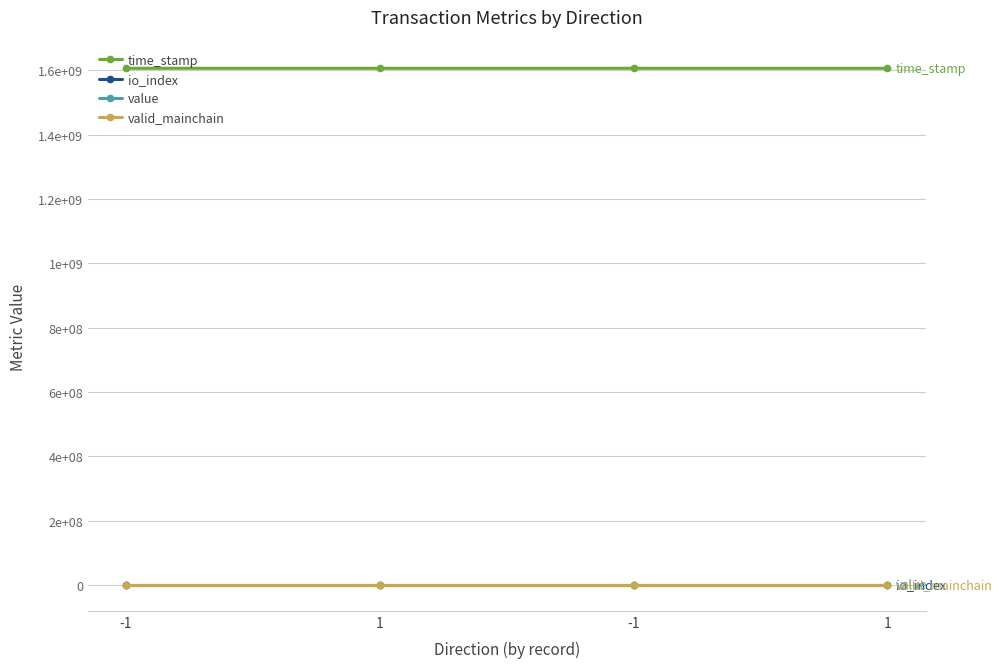

What is the difference between the maximum and second lowest values in the time_stamp series?

930.0